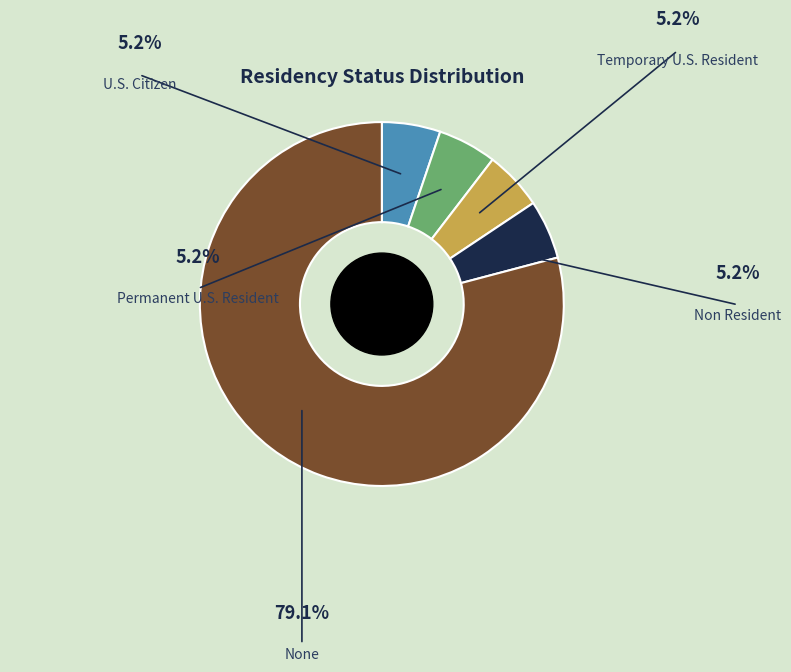

How many segments does this pie chart have?

5